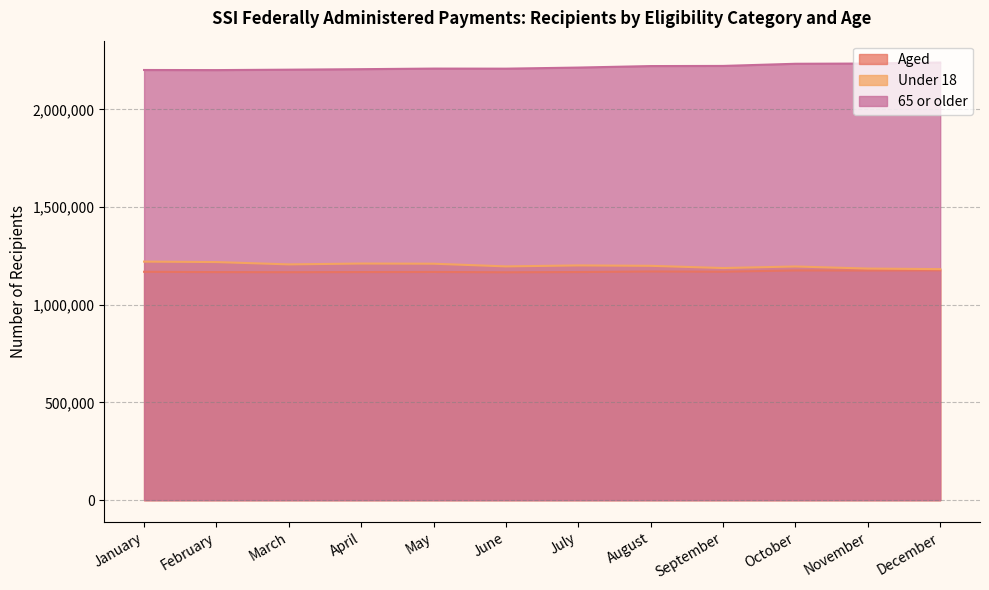

What is the difference between the highest and lowest values at November?

1059264